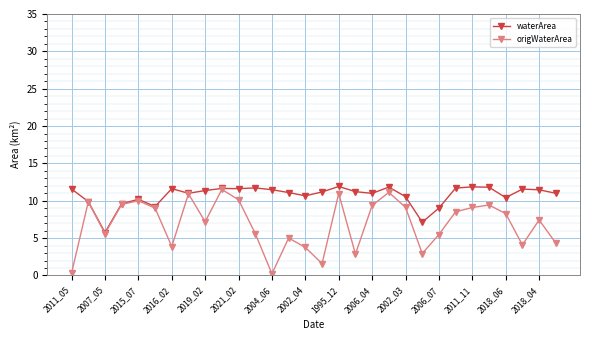

At how many categories does at least one series exceed 0?

30